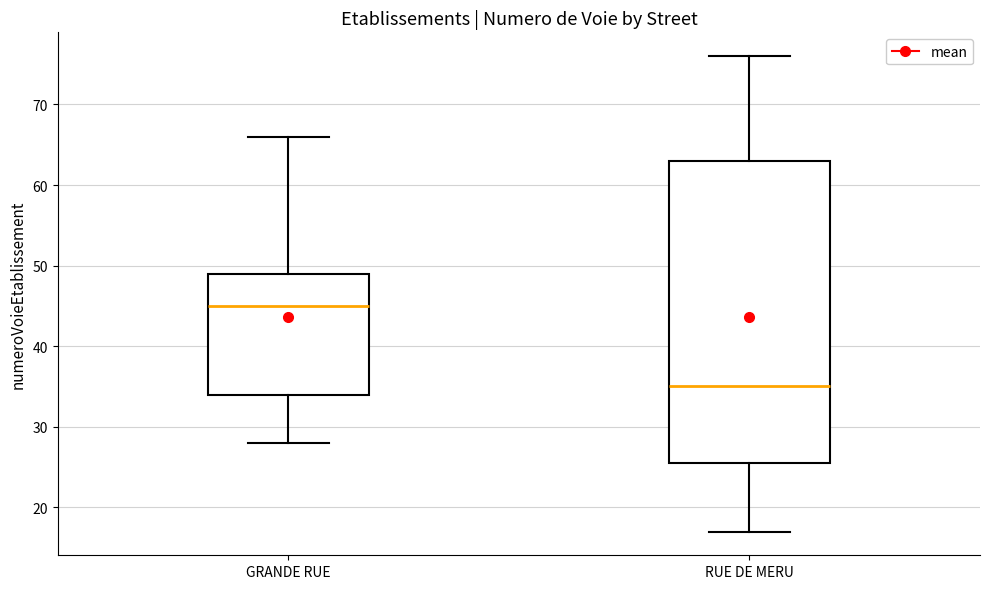

Reading left to right, transcribe this box plot: for each box, give where its median line is, the range the box spans, and where its two whiskers end, as read against the y-axis. The values are not printed on the chart, so give them approximately, as read against the axis.

GRANDE RUE: median 45, box 34 to 49, whiskers 28 to 66
RUE DE MERU: median 35, box 26 to 63, whiskers 17 to 76